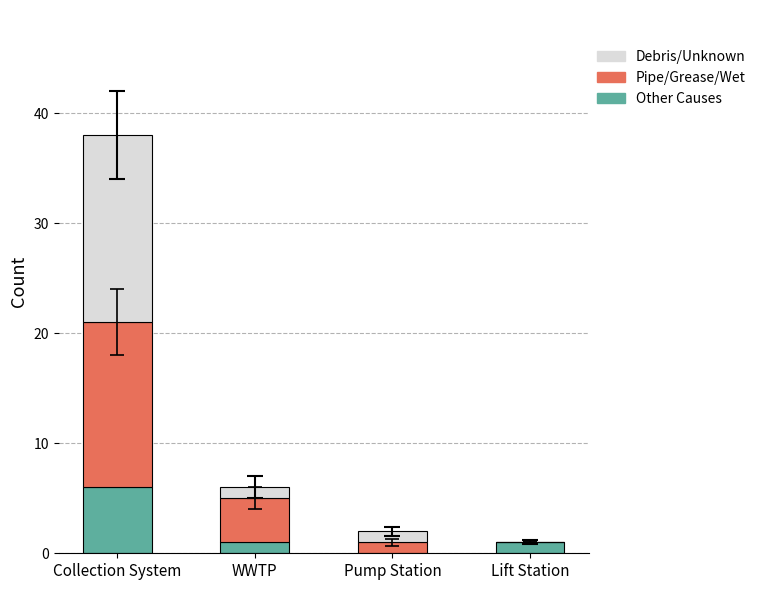

Does the chart contain stacked bars?

Yes